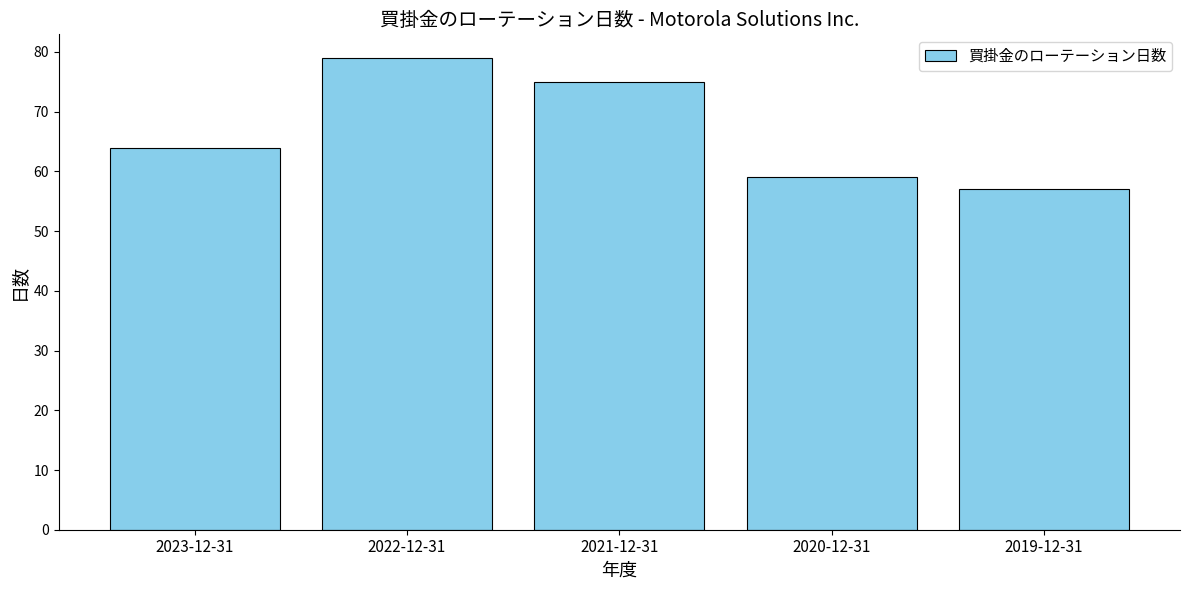

What is the label of the 5th bar from the left?

2019-12-31